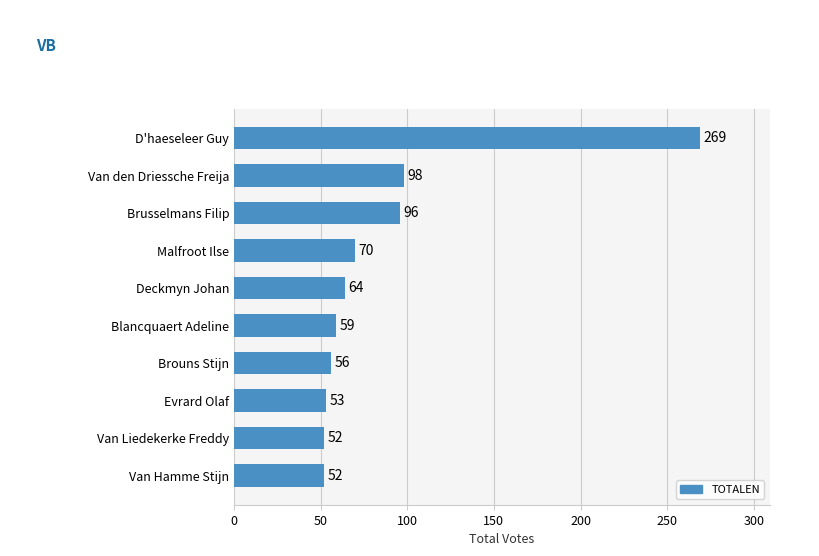

Reading top to bottom, list all the values displayed in this chart.

269	98	96	70	64	59	56	53	52	52